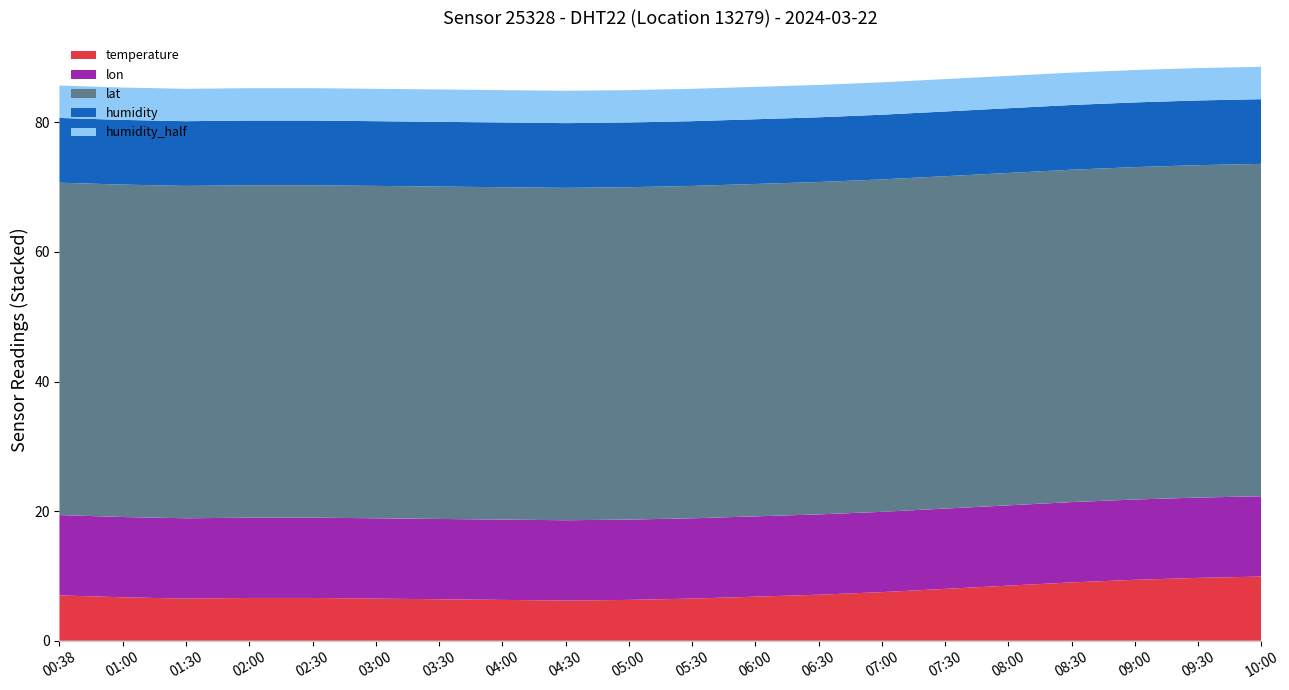

What is the minimum value for temperature?

6.2